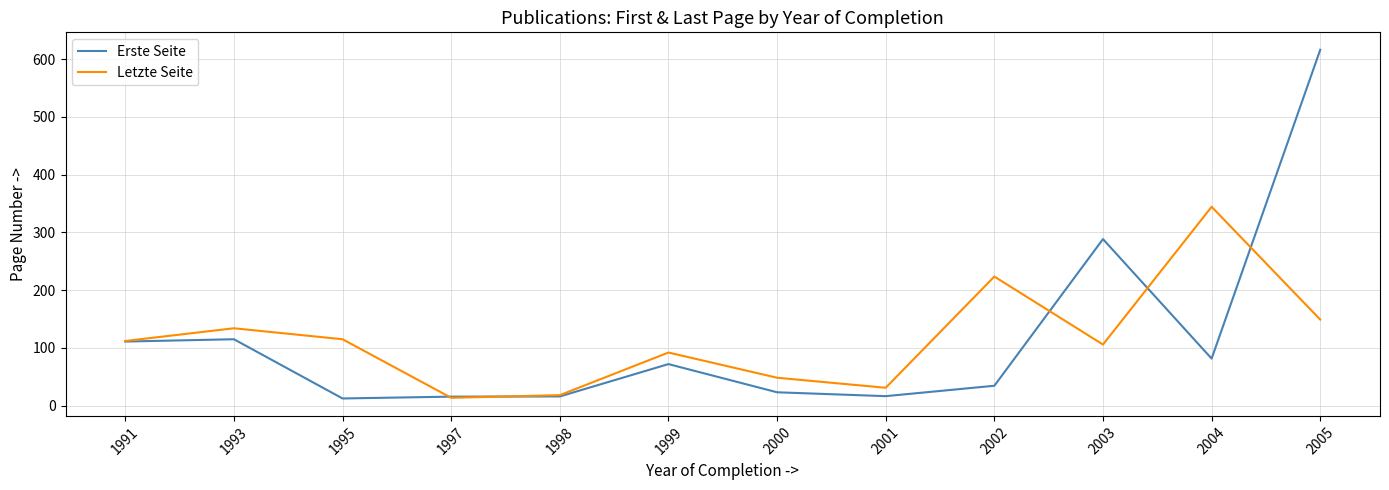

What is the sum of all Letzte Seite values?

1386.9